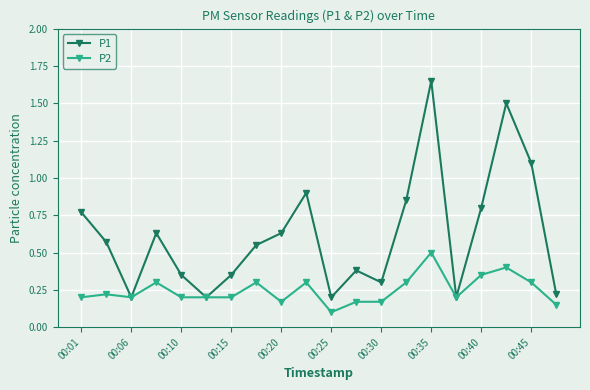

What is the sum of all P2 values?

4.9